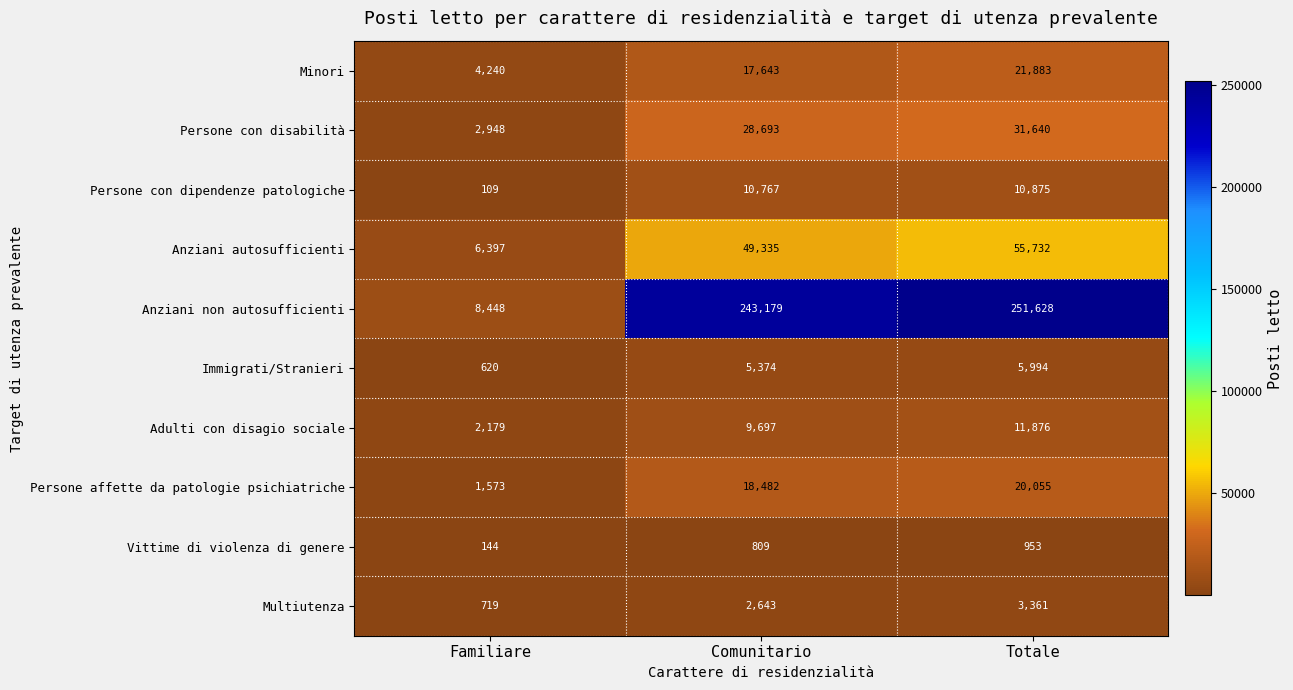

Which series changed the most between Familiare and Totale?

Anziani non autosufficienti